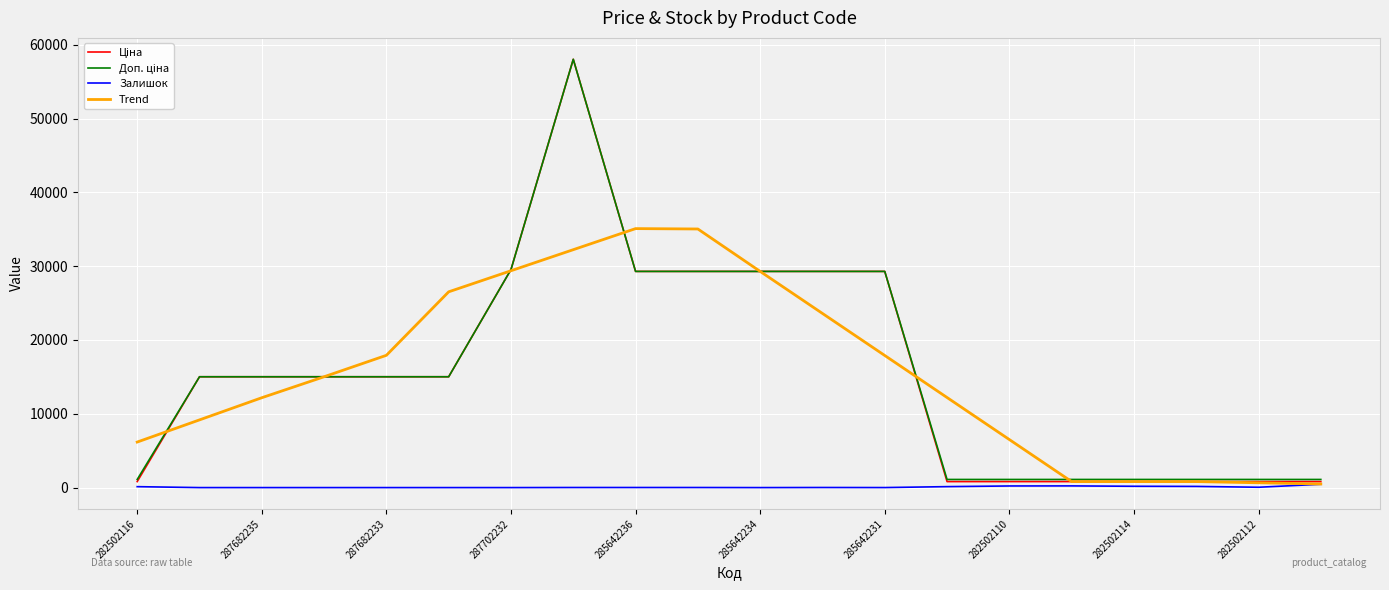

Reading left to right, what are all the values shown in this chart?

Ціна: 813.0	15019.2	15019.2	15019.2	15019.2	15019.2	29548.9	58037.0	29294.9	29294.9	29294.9	29294.9	29294.9	813.0	813.0	813.0	813.0	813.0	813.0	813.0
Доп. ціна: 1101.8	15019.2	15019.2	15019.2	15019.2	15019.2	29548.9	58037.0	29294.9	29294.9	29294.9	29294.9	29294.9	1101.8	1101.8	1101.8	1101.8	1101.8	1101.8	1101.8
Залишок: 125.0	0.0	0.0	0.0	0.0	0.0	0.0	12.0	12.0	11.0	0.0	13.0	4.0	129.0	219.0	229.0	178.0	158.0	46.0	450.0
Trend: 6170.3	9174.1	12178.0	15019.2	17925.1	26528.7	29383.9	32239.0	35094.1	35043.3	29294.9	23598.5	17902.1	12205.8	6509.4	813.0	813.0	813.0	650.4	487.8